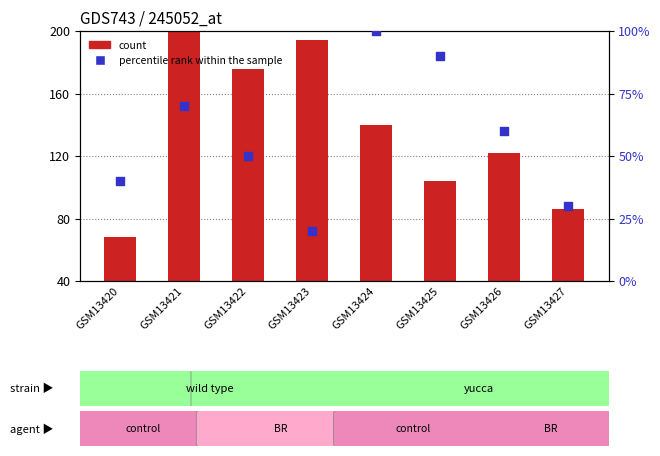

Which series contains the lowest Y value?

percentile rank within the sample